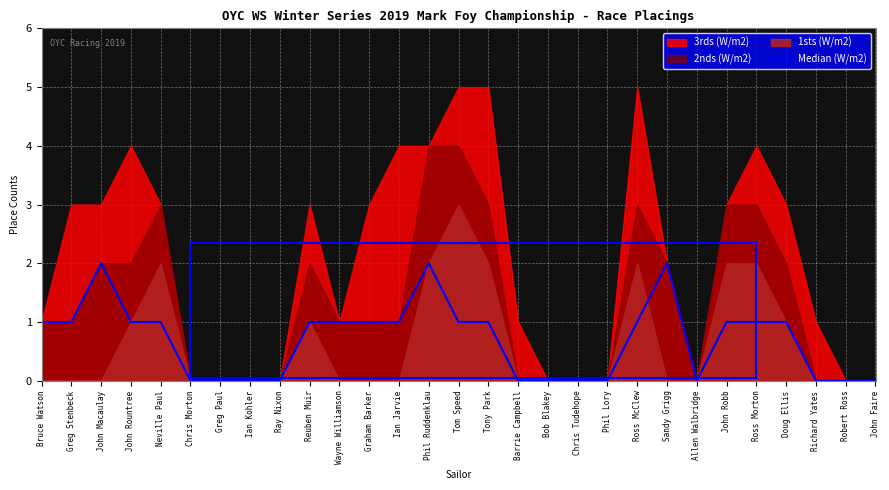

List the labels in order of value, largest first.

John Macaulay, Phil Ruddenklau, Sandy Grigg, Bruce Watson, Greg Stenbeck, John Rountree, Neville Paul, Reuben Muir, Wayne Williamson, Graham Barker, Ian Jarvie, Tom Speed, Tony Park, Ross McClew, John Robb, Ross Morton, Doug Ellis, Chris Morton, Greg Paul, Ian Kohler, Ray Nixon, Barrie Campbell, Bob Blakey, Chris Tudehope, Phil Lory, Allen Walbridge, Richard Yates, Robert Ross, John Faire